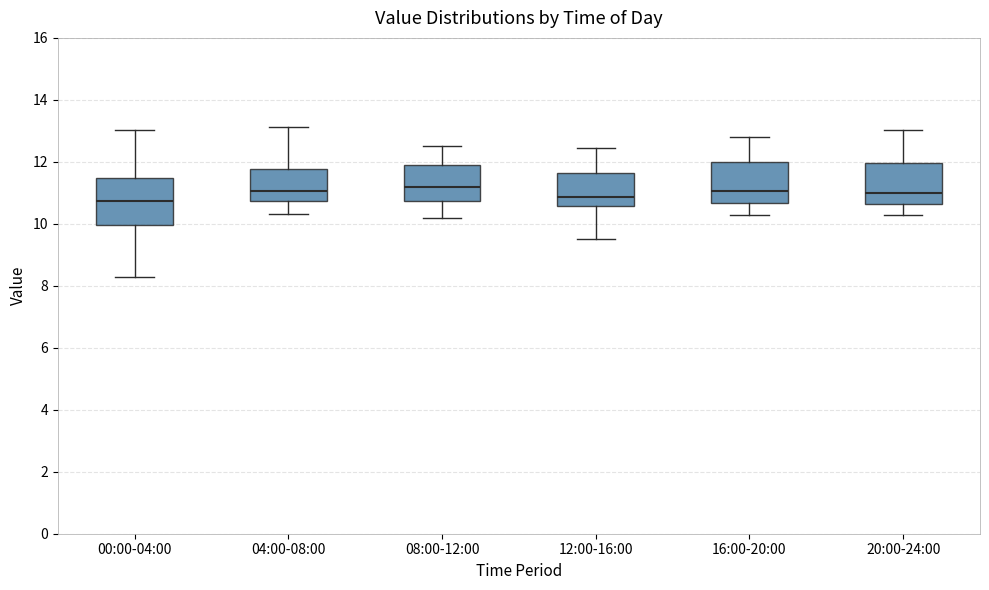

Where does the median line of the box for 20:00-24:00 sit on the y-axis? The values are not printed on the chart, so give them approximately, as read against the axis.

11.0